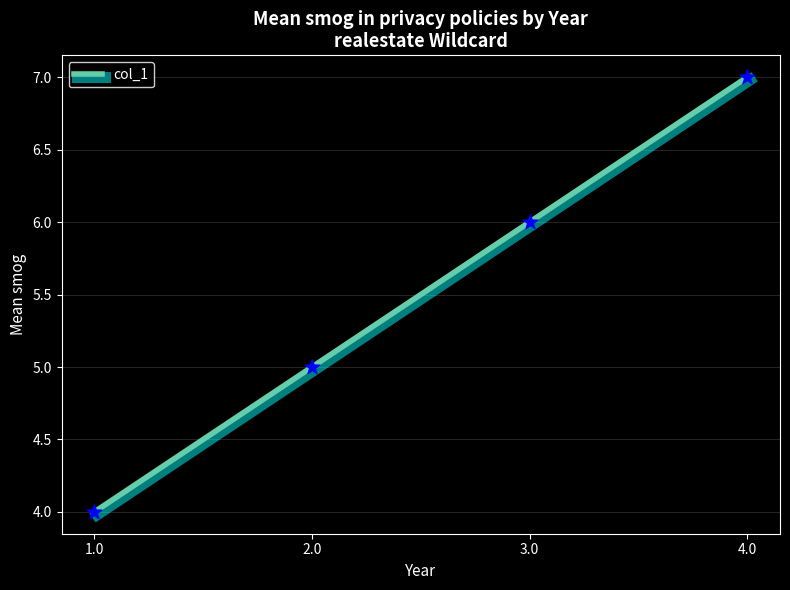

Which has a higher value, 4.0 or 3.0?

4.0